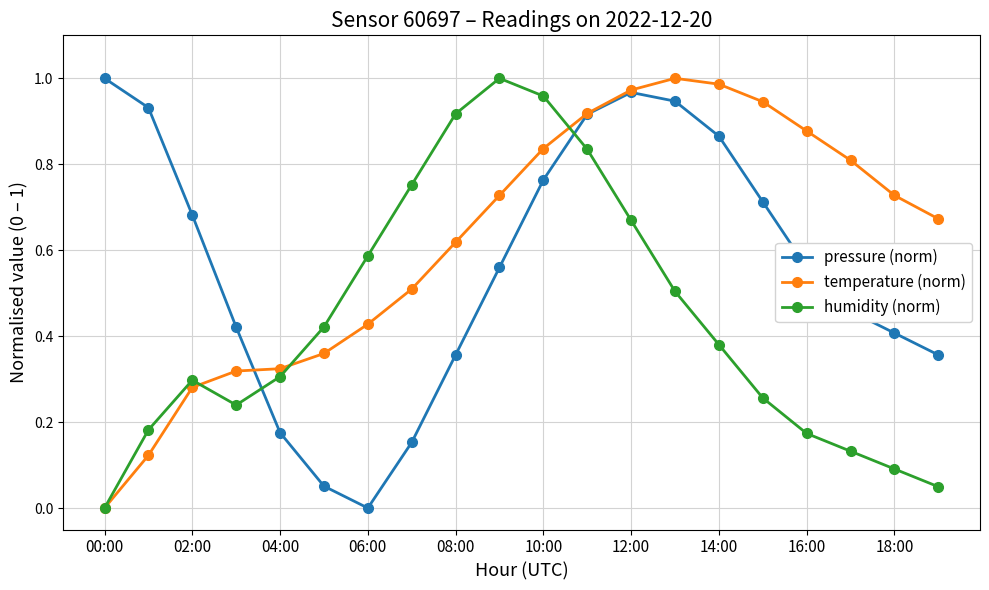

Rank the series by their average value, from highest to lowest.

temperature (norm), pressure (norm), humidity (norm)